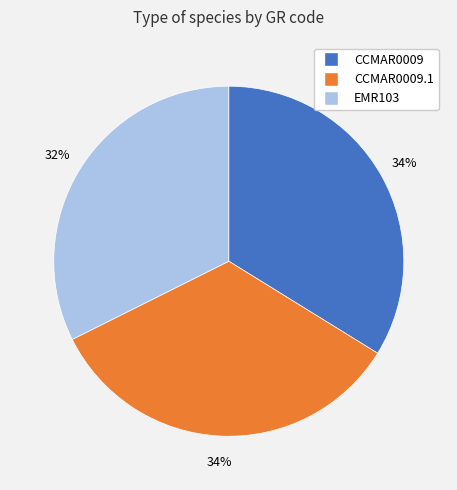

Which has a higher value, CCMAR0009.1 or EMR103?

CCMAR0009.1